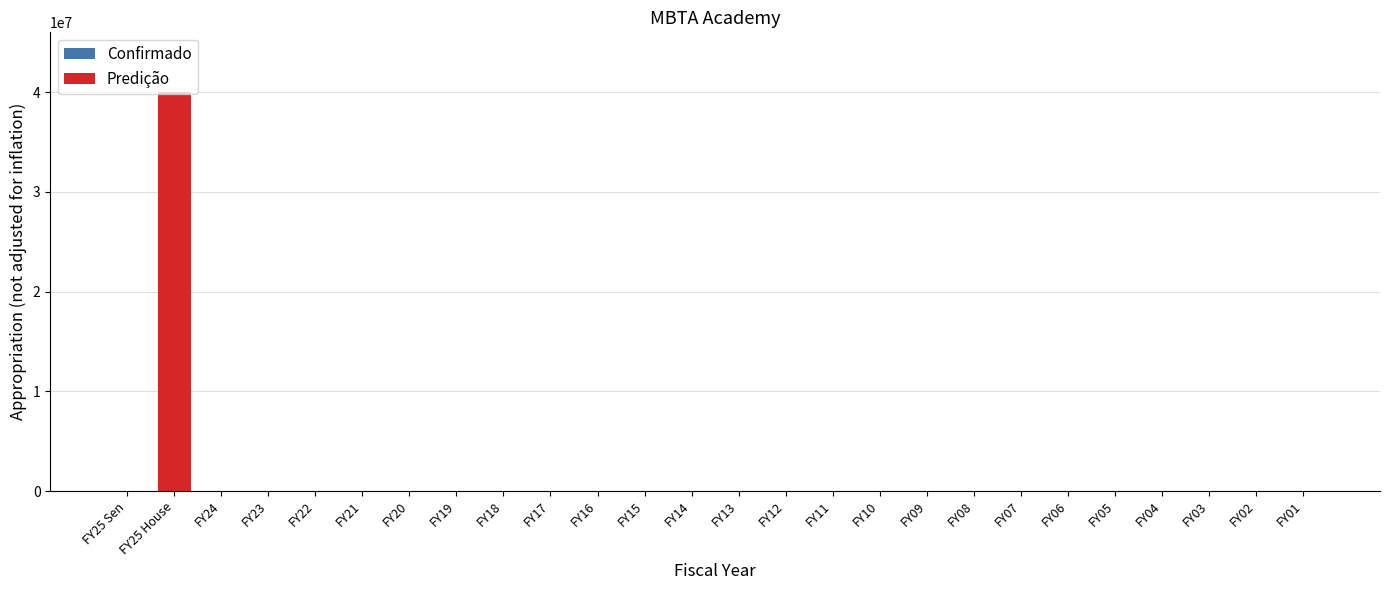

Rank the categories by value from lowest to highest.

FY25 Sen, FY24, FY23, FY22, FY21, FY20, FY19, FY18, FY17, FY16, FY15, FY14, FY13, FY12, FY11, FY10, FY09, FY08, FY07, FY06, FY05, FY04, FY03, FY02, FY01, FY25 House